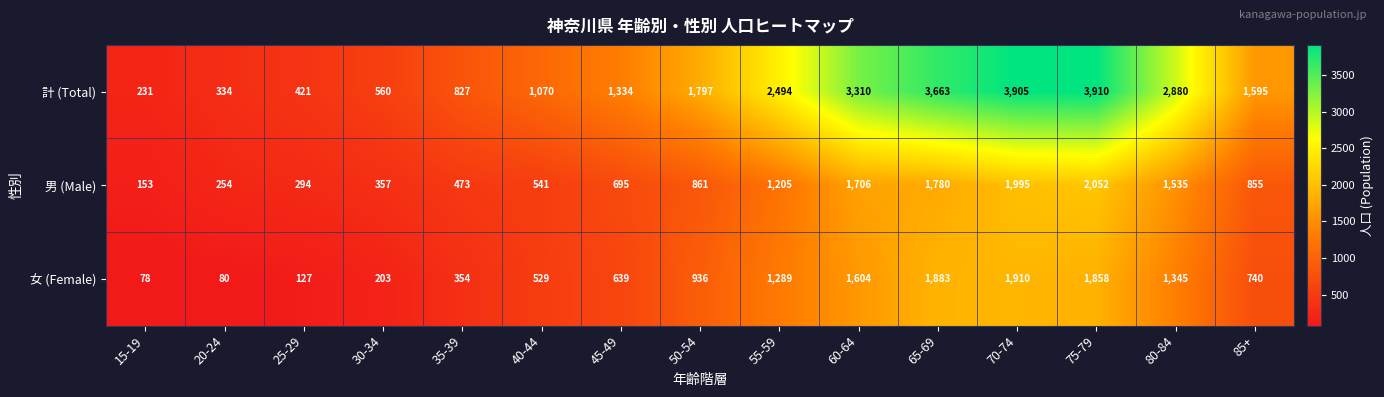

What is the total value across all series at 85+?

3190